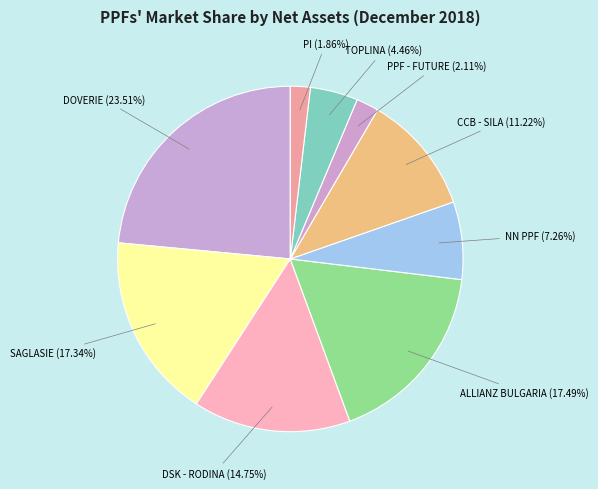

To the nearest percent, what is the average slice percentage?

11%